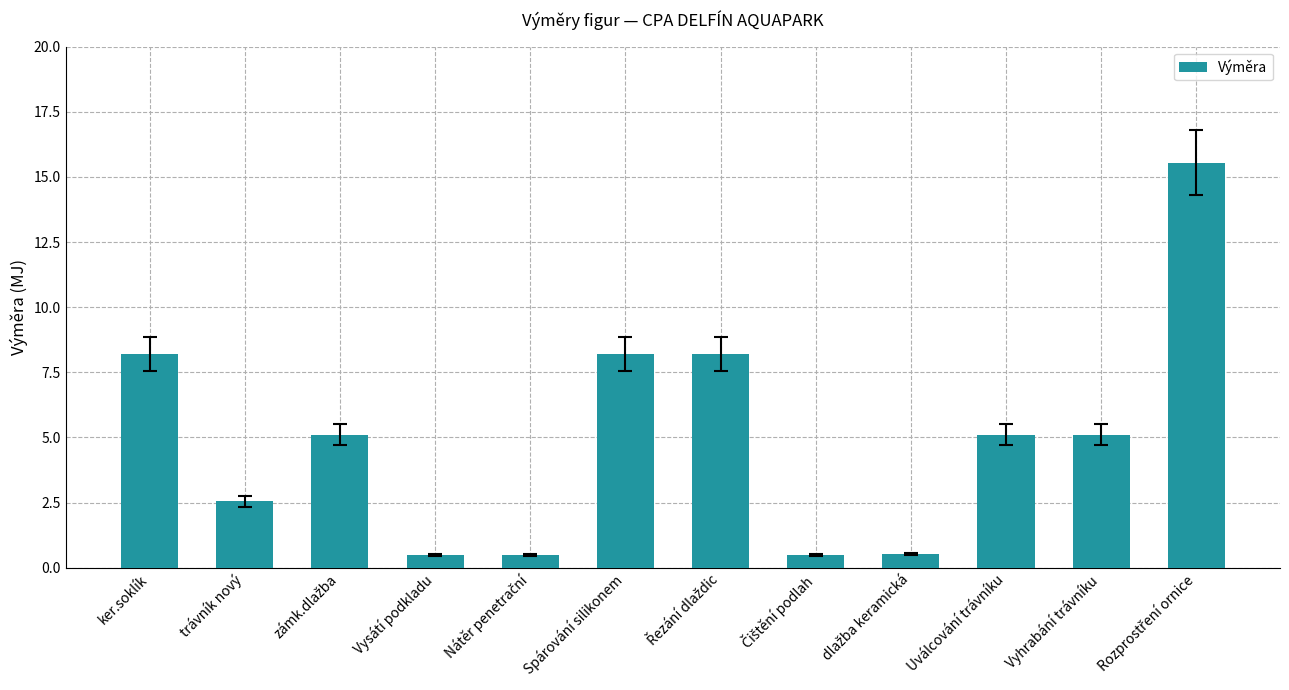

What is the value of the 1st bar from the left?

8.2